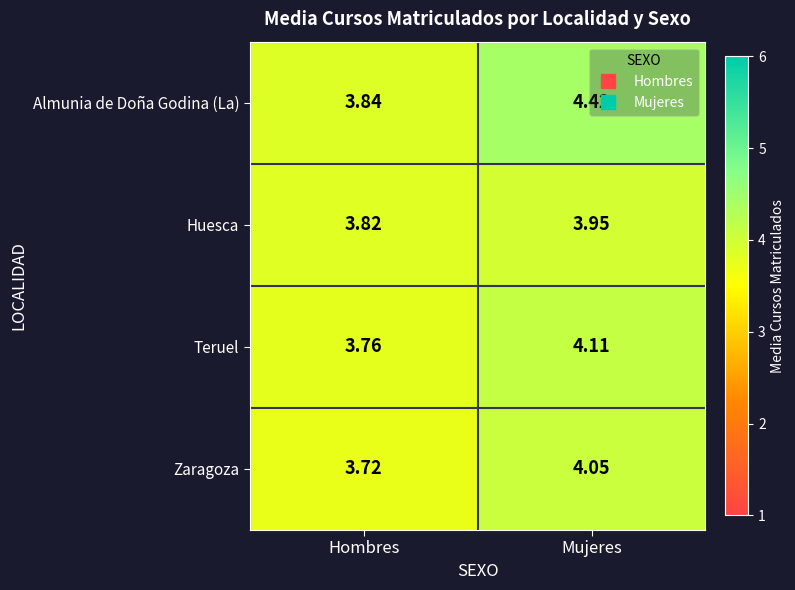

Which category has the lowest value in the Huesca series?

Hombres